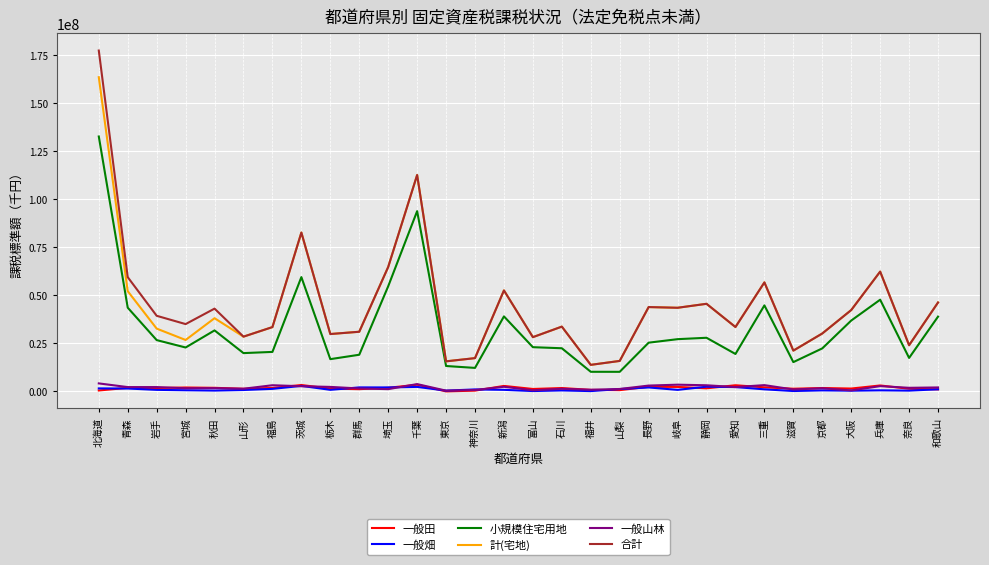

Which series has the largest range (max minus min)?

合計